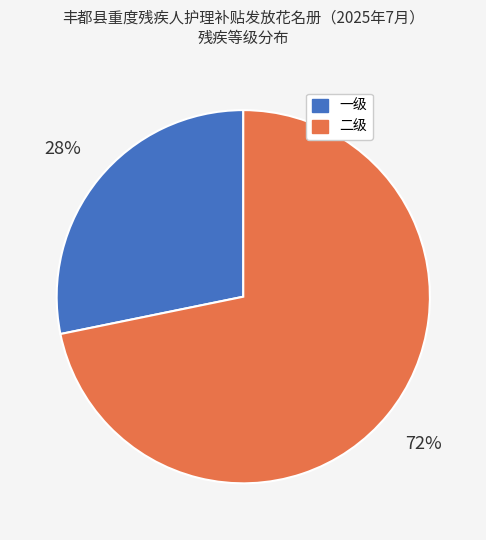

Which category has the biggest portion of the pie?

二级